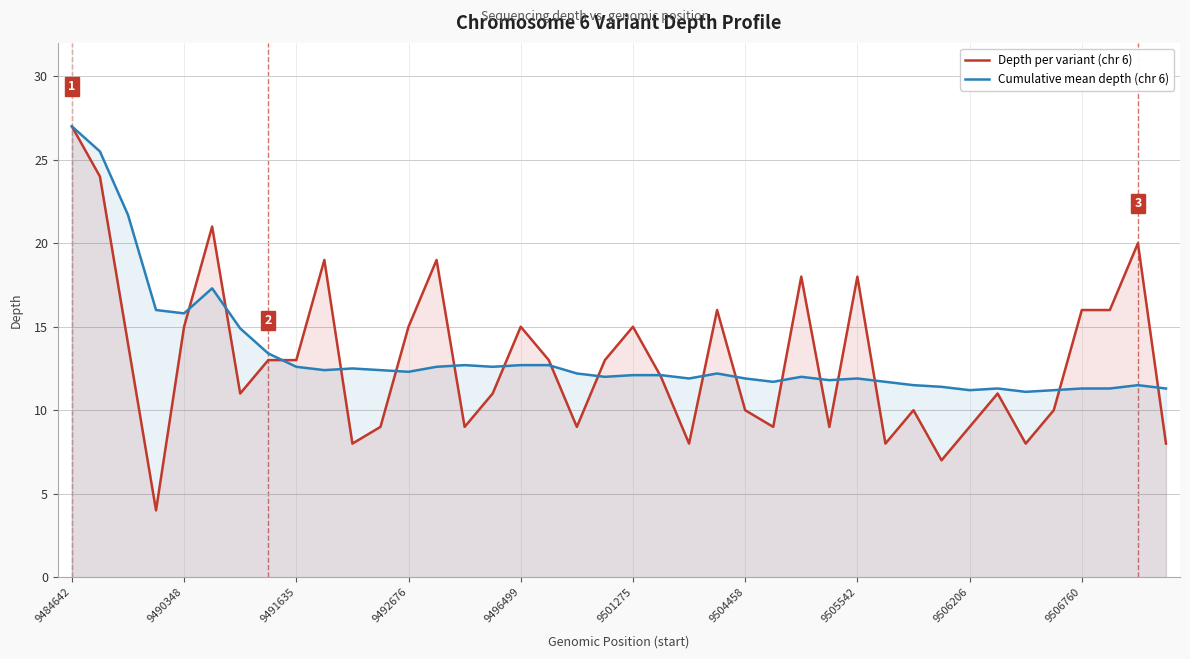

Between 21 and 33, which series saw the biggest shift?

Depth per variant (chr 6)